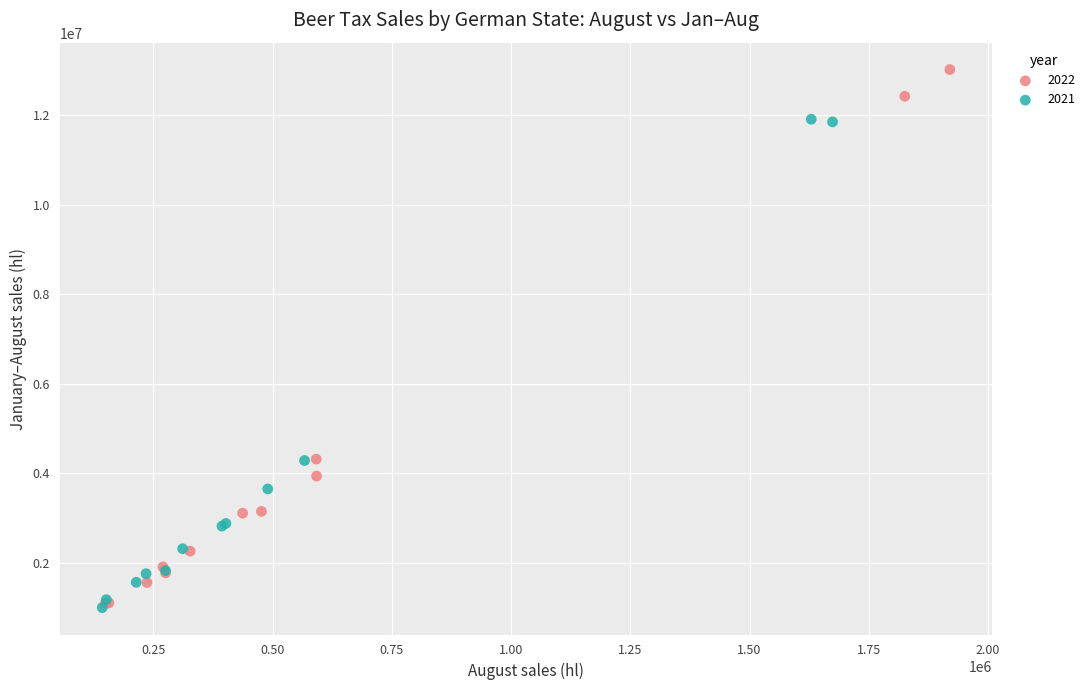

What are all the series names shown in the legend?

2022, 2021